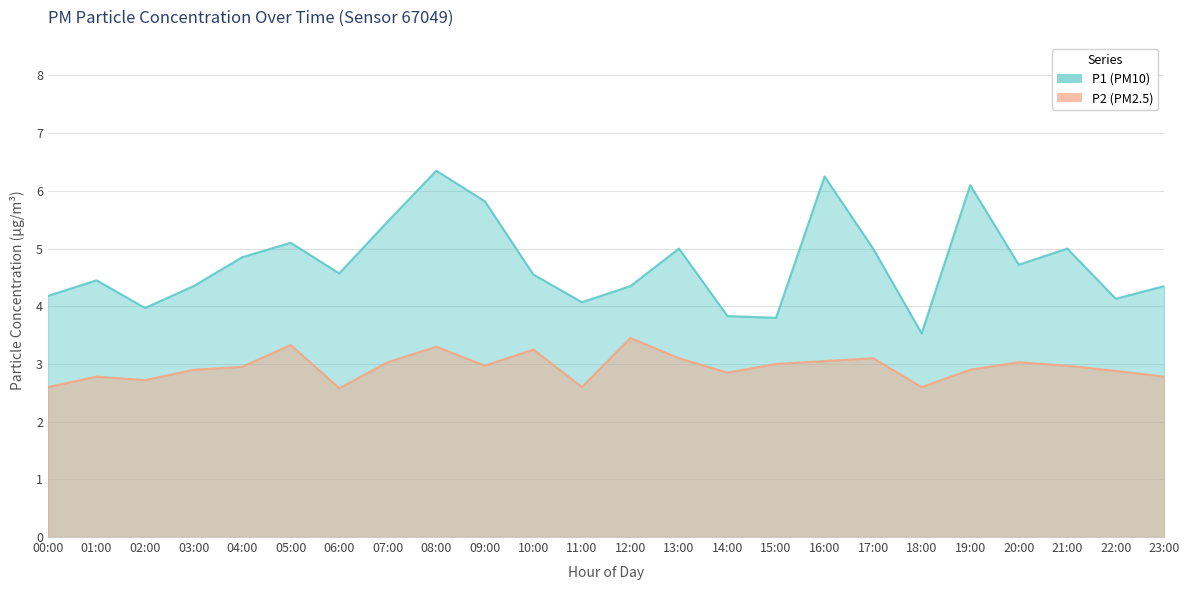

Reading right to left, transcribe all the data shown in this chart.

P1: 4.3	4.1	5.0	4.7	6.1	3.5	5.0	6.2	3.8	3.8	5.0	4.3	4.1	4.5	5.8	6.3	5.5	4.6	5.1	4.8	4.3	4.0	4.5	4.2
P2: 2.8	2.9	3.0	3.0	2.9	2.6	3.1	3.0	3.0	2.9	3.1	3.5	2.6	3.2	3.0	3.3	3.0	2.6	3.3	3.0	2.9	2.7	2.8	2.6